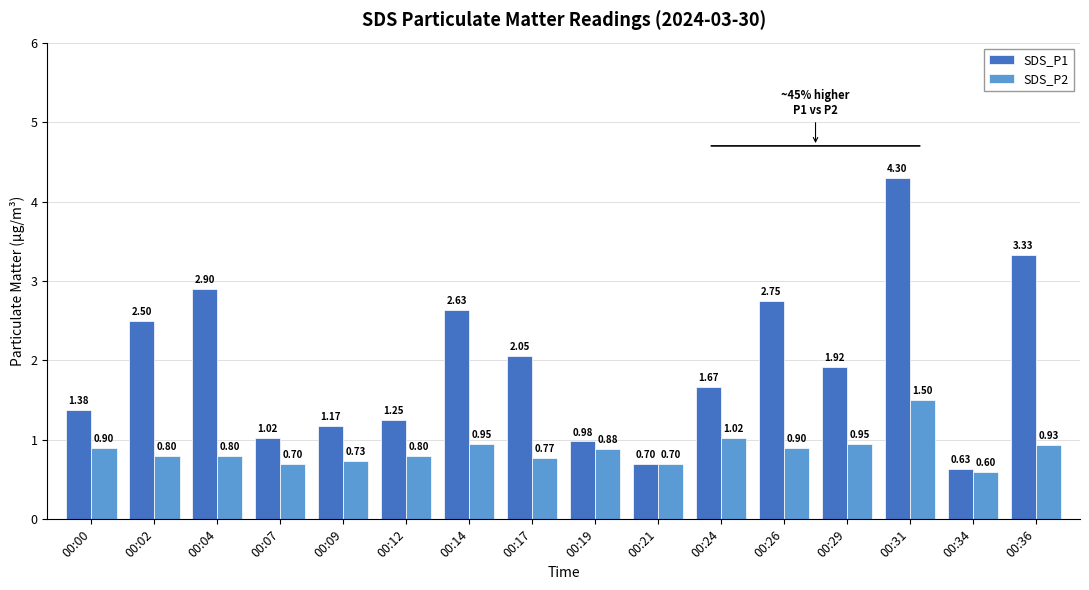

Are the bars grouped side by side (vs. stacked)?

Yes